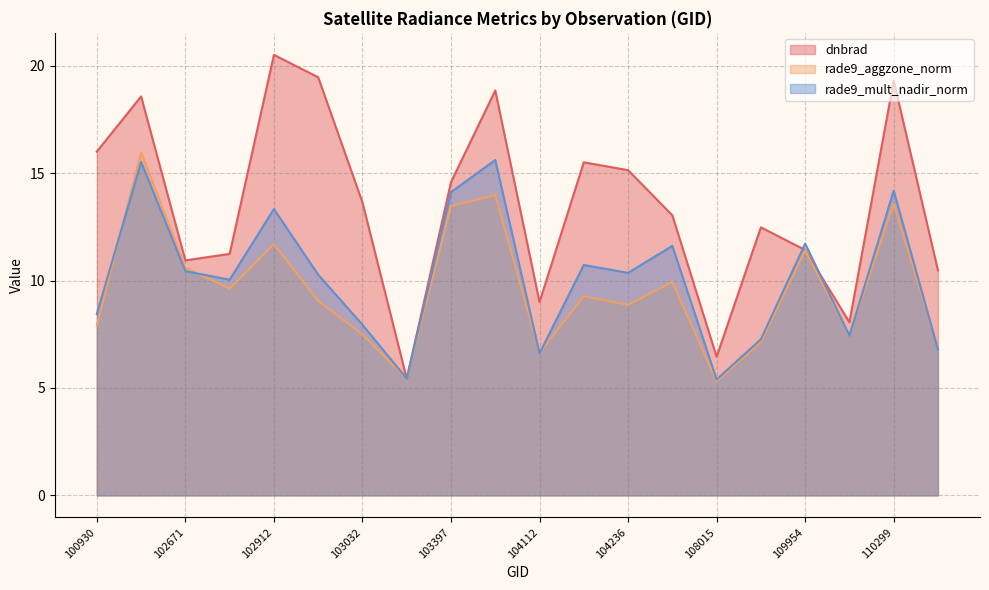

Between which two adjacent categories do rade9_mult_nadir_norm and rade9_aggzone_norm first intersect?

100930 and 102551